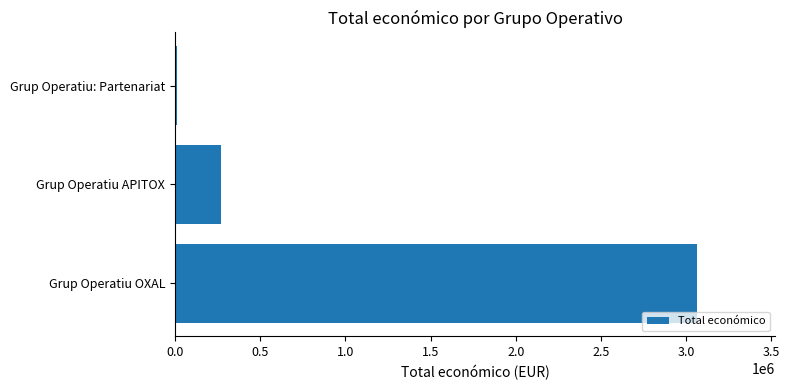

What is the minimum value shown in the chart?

12000